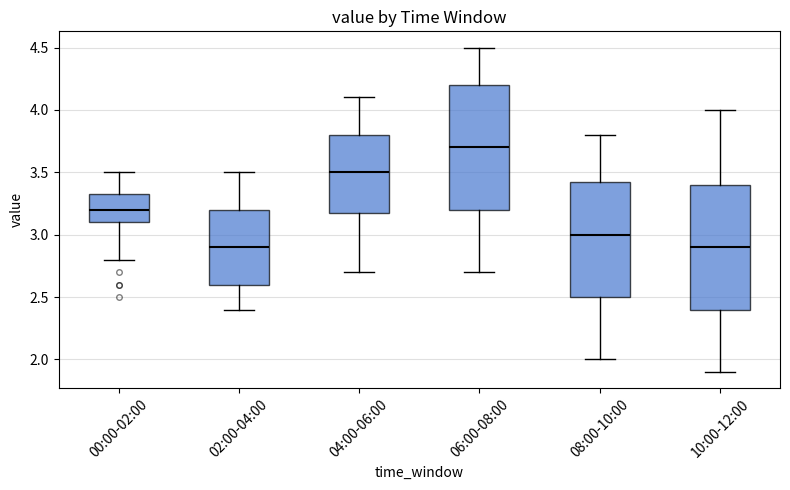

Reading left to right, transcribe this box plot: for each box, give where its median line is, the range the box spans, and where its two whiskers end, as read against the y-axis. The values are not printed on the chart, so give them approximately, as read against the axis.

00:00-02:00: median 3.20, box 3.10 to 3.35, whiskers 2.80 to 3.50
02:00-04:00: median 2.90, box 2.60 to 3.20, whiskers 2.40 to 3.50
04:00-06:00: median 3.50, box 3.20 to 3.80, whiskers 2.70 to 4.10
06:00-08:00: median 3.70, box 3.20 to 4.20, whiskers 2.70 to 4.50
08:00-10:00: median 3.00, box 2.50 to 3.45, whiskers 2.00 to 3.80
10:00-12:00: median 2.90, box 2.40 to 3.40, whiskers 1.90 to 4.00